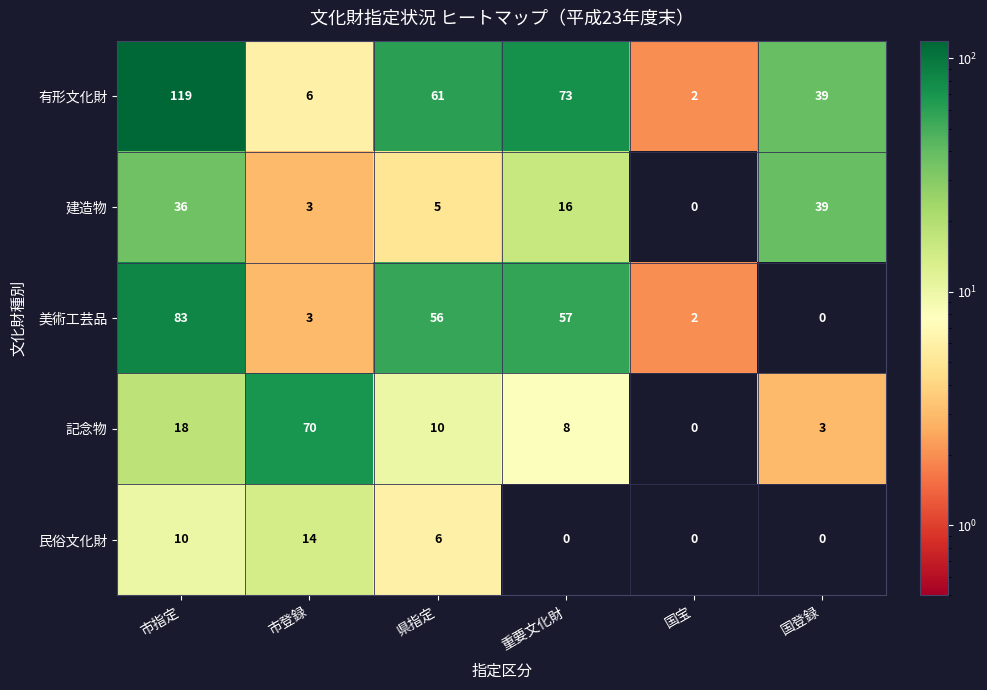

What is the difference between the 有形文化財 values at 市指定 and 国登録?

80